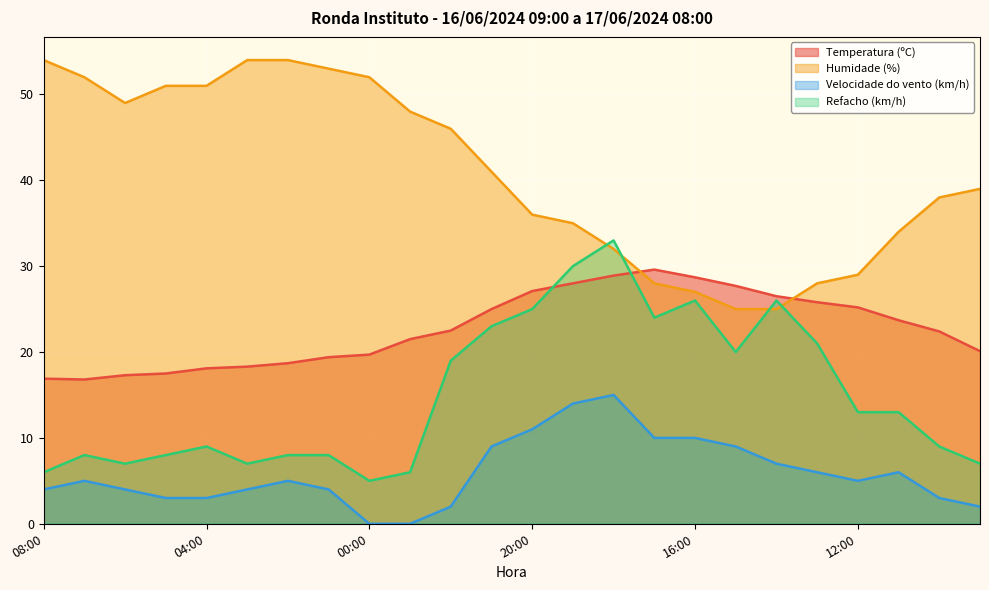

At how many categories does at least one series exceed 0?

24